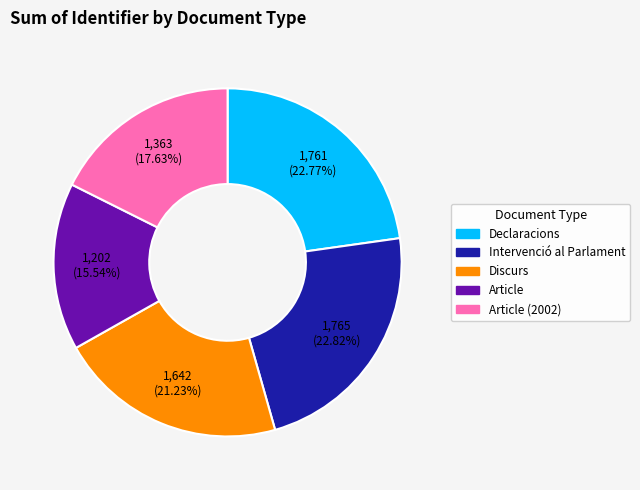

Does any single category account for the majority?

No